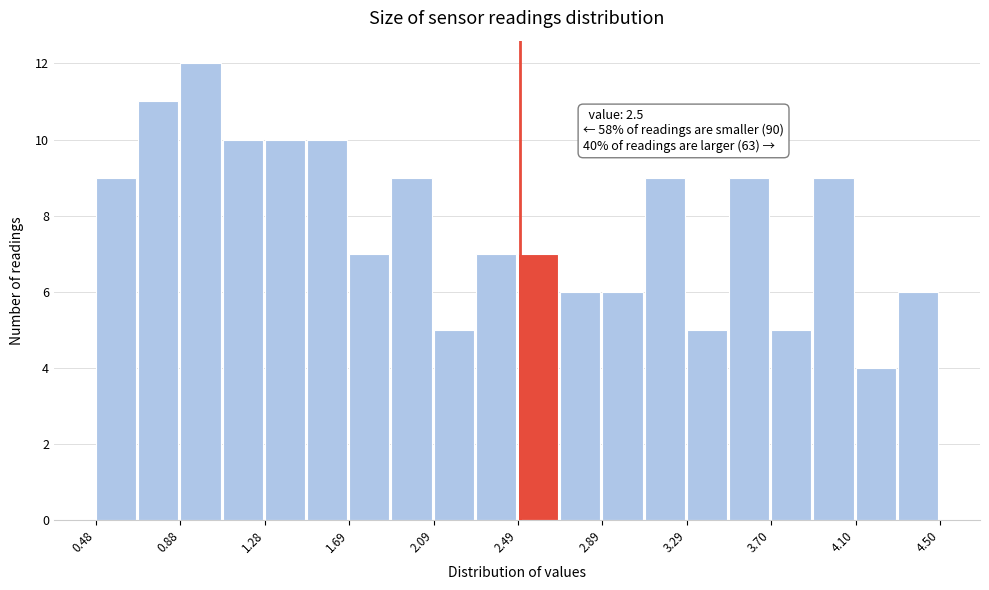

Over which range of the x-axis is the bar tallest?

0.9 to 1.1